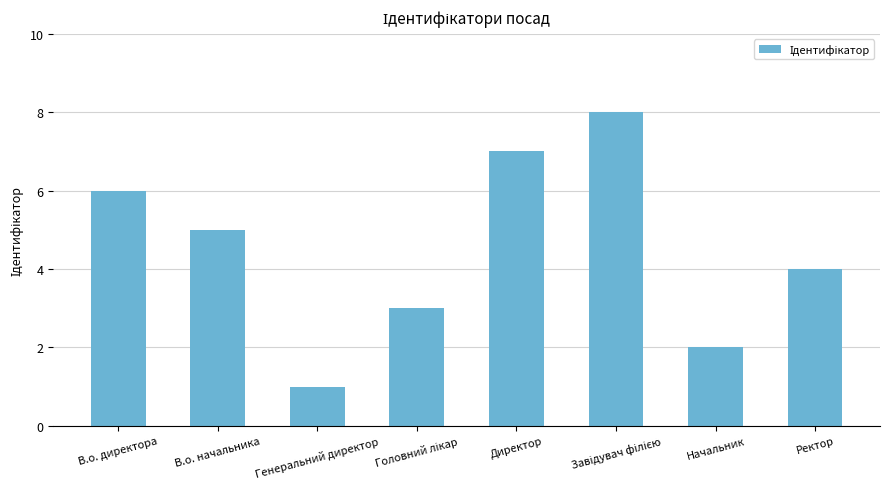

At which label does the data first exceed 5?

В.о. директора